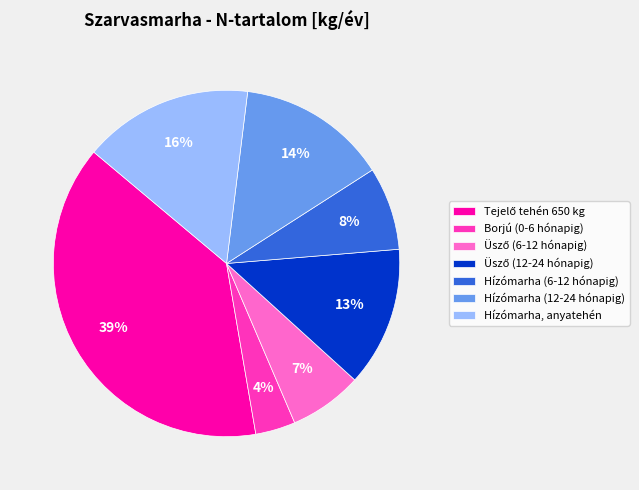

How many slices are in this pie chart?

7